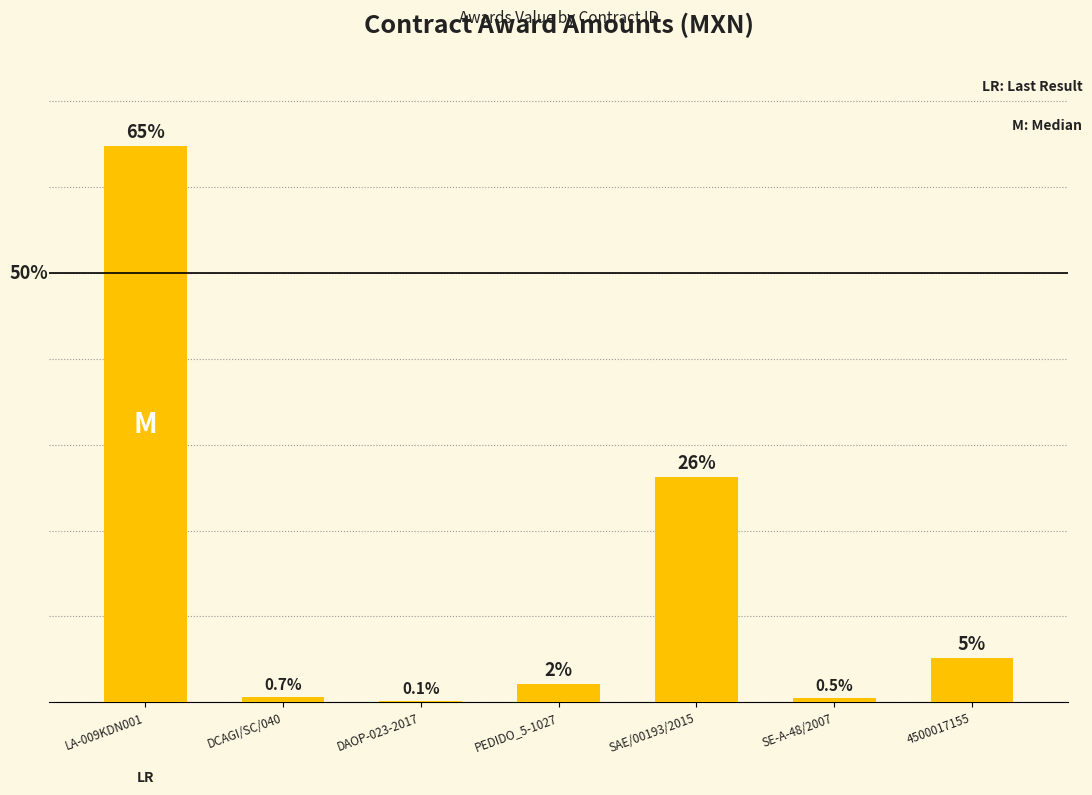

Between LA-009KDN001 and 4500017155, which is larger?

LA-009KDN001